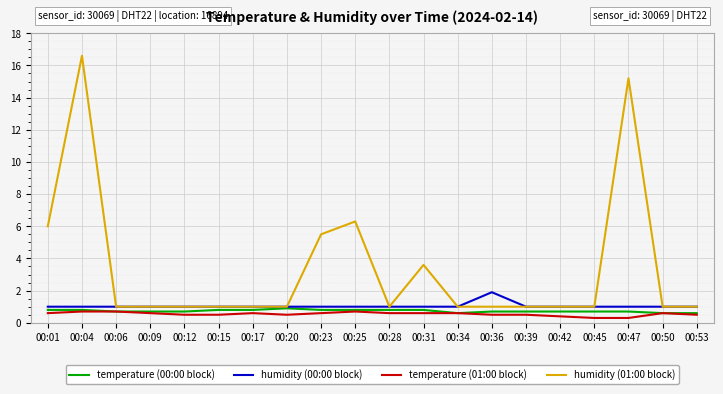

Which series changed the most between 00:04 and 00:36?

humidity (01:00 block)